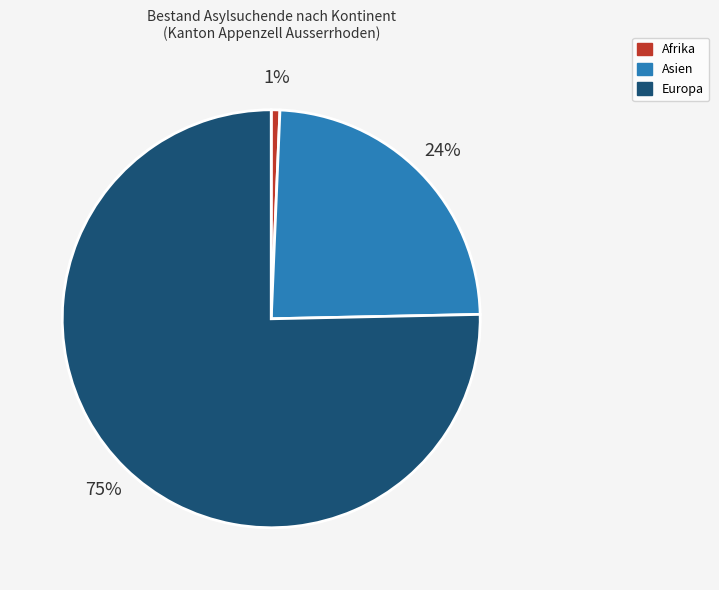

Rank the categories by value from highest to lowest.

Europa, Asien, Afrika